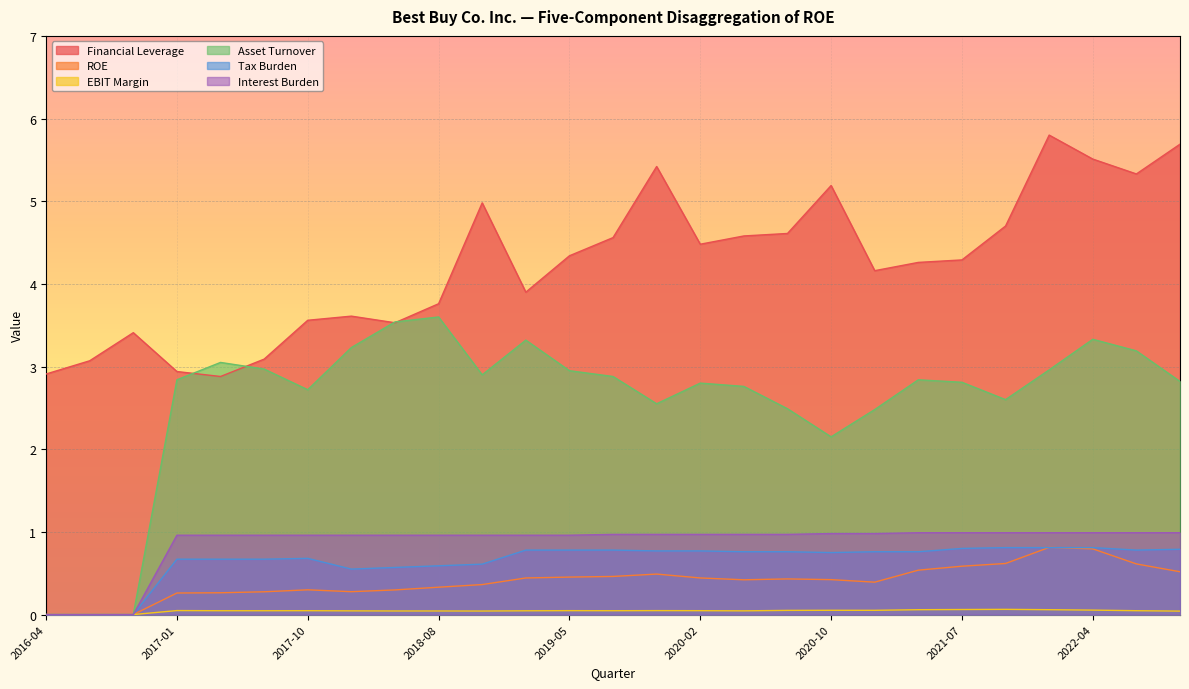

How many positive values does the Interest Burden series have?

24